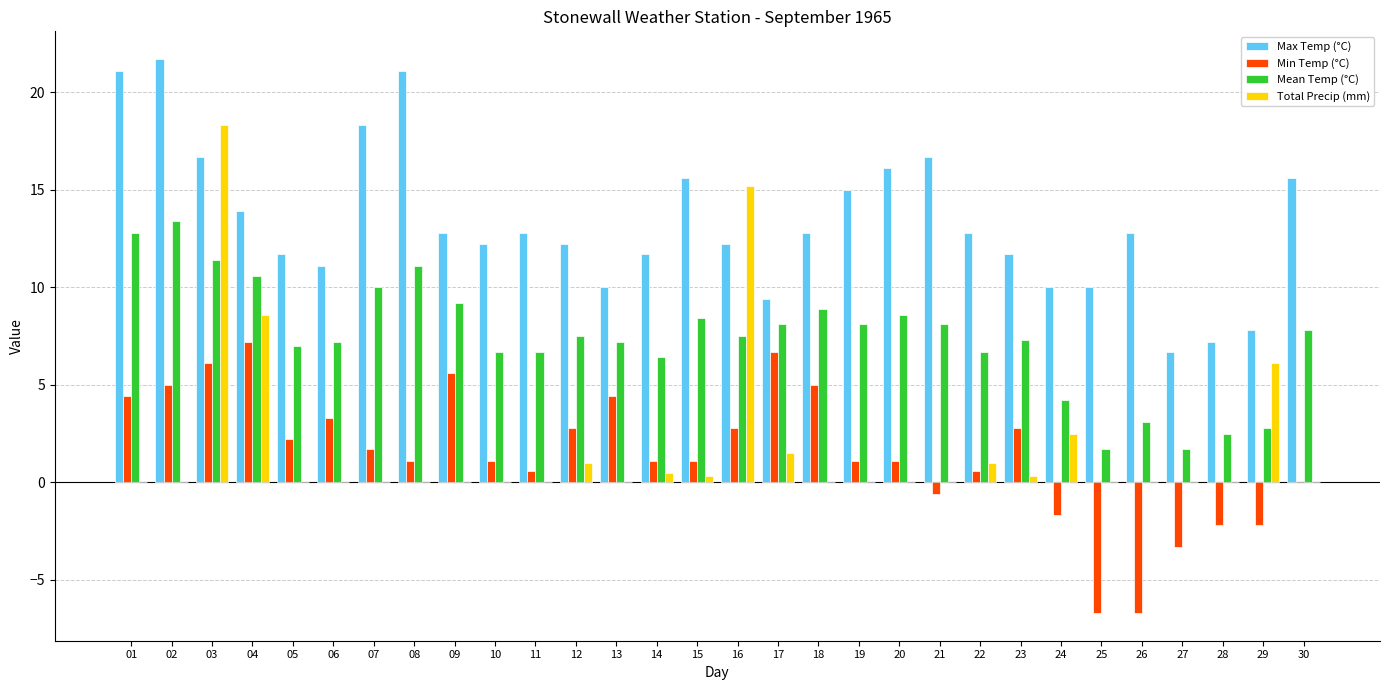

At which category is the sum across all series the highest?

03